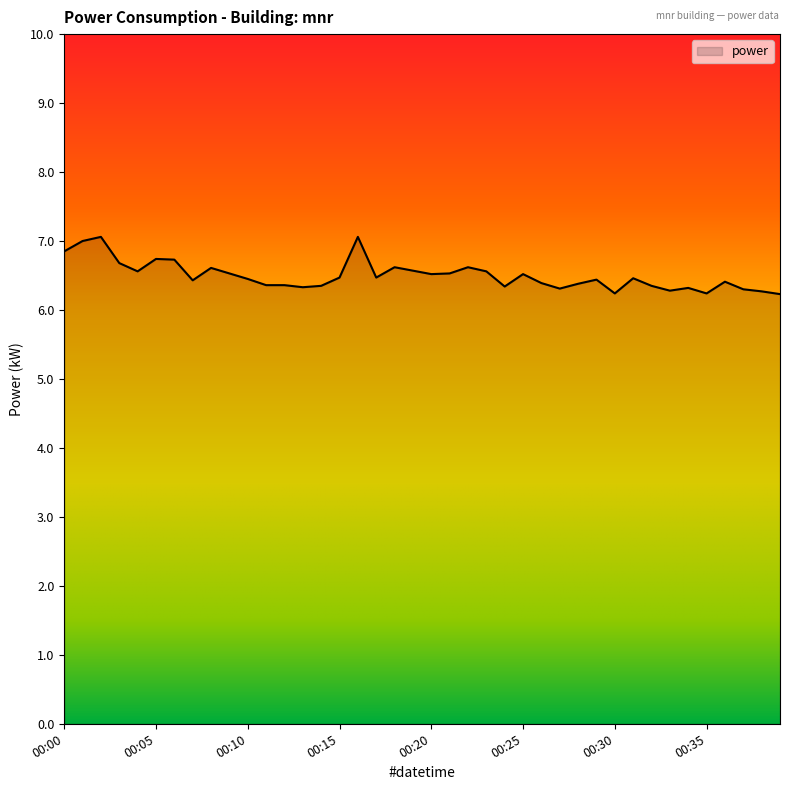

What is the greatest value displayed?

7.1